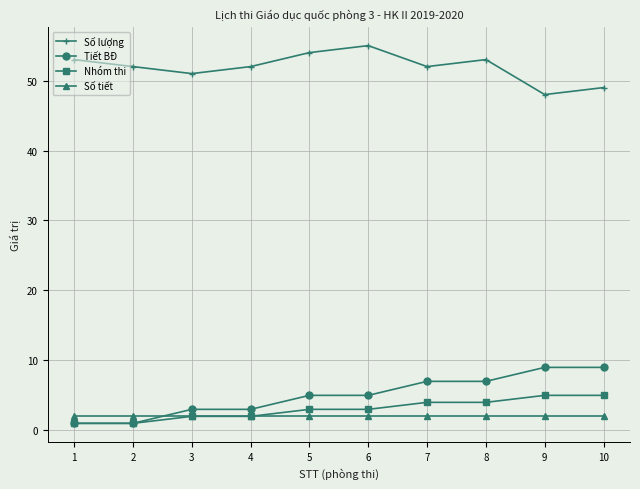

What is the lowest value of the Số lượng series?

48